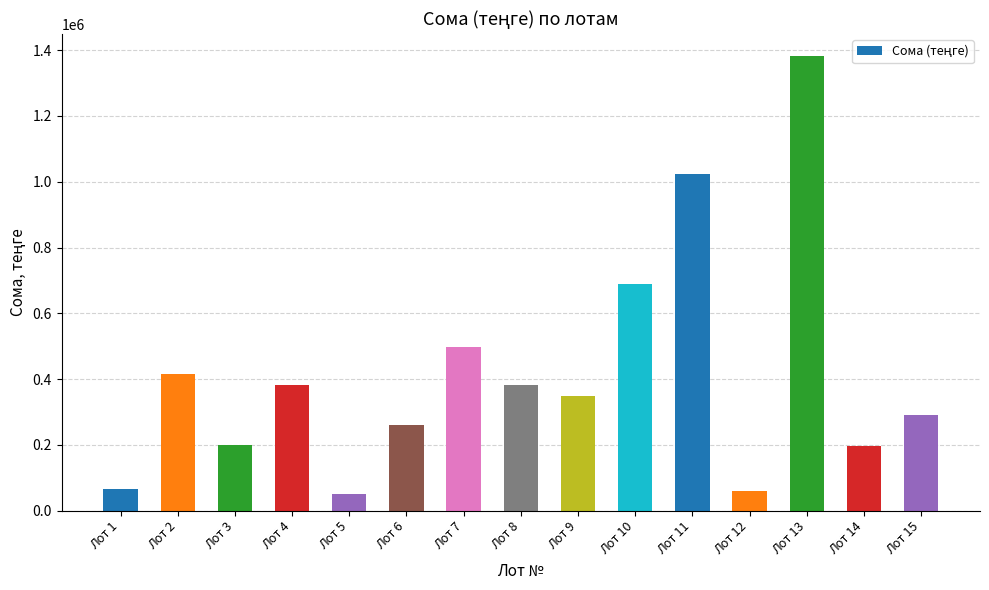

What value does the data have at Лот 8?

380940